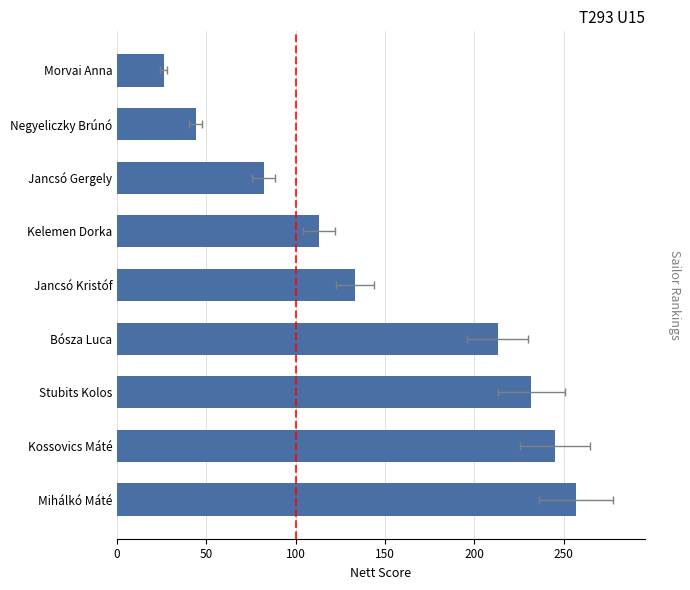

Count the number of data series in this chart.

1